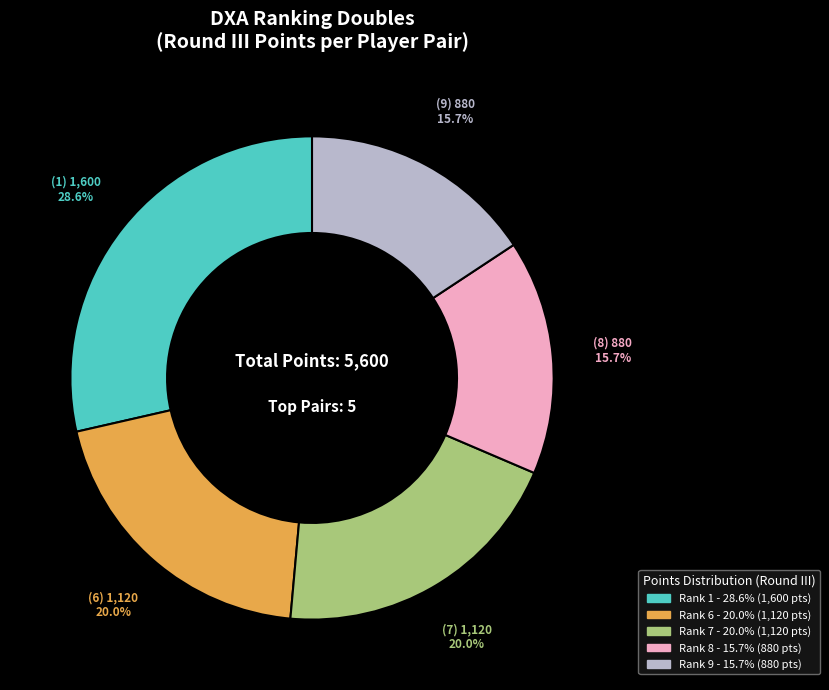

To the nearest percent, what is the average slice percentage?

20%